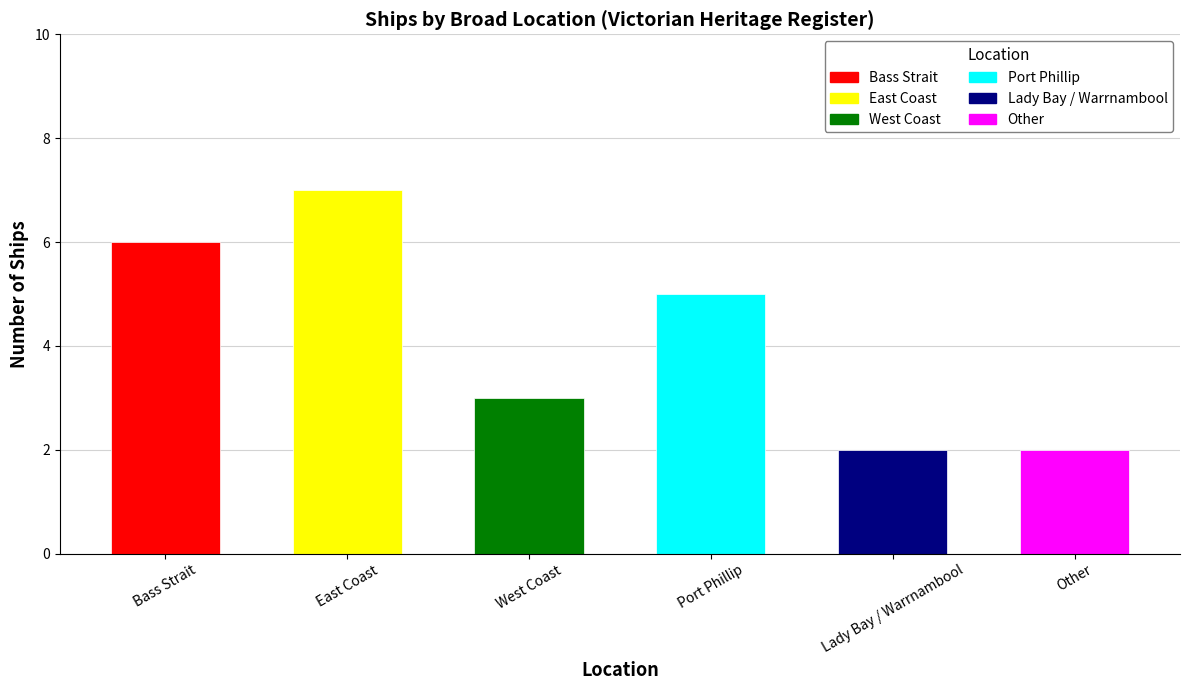

Is it true that the value at Bass Strait is 10?

False